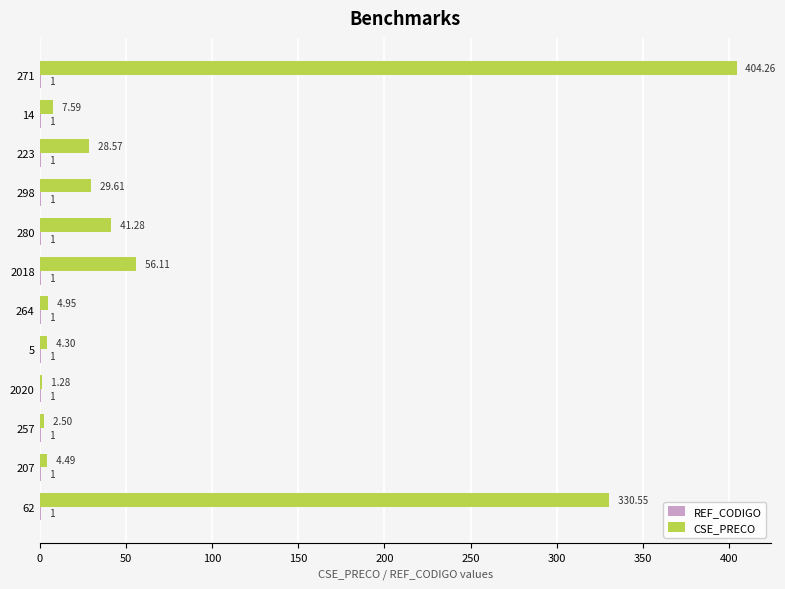

At which category is the sum across all series the highest?

271